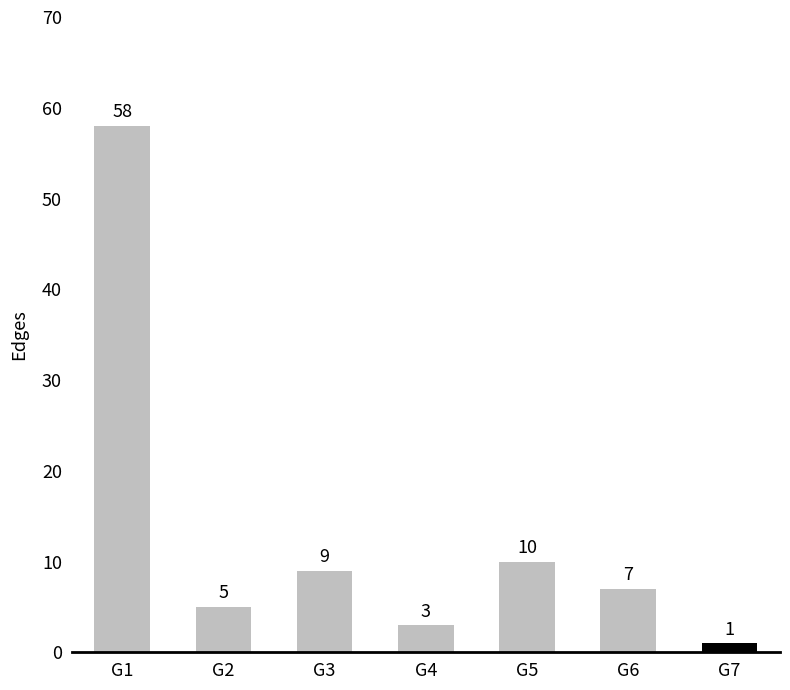

What is the sum of the values at G6 and G7?

8